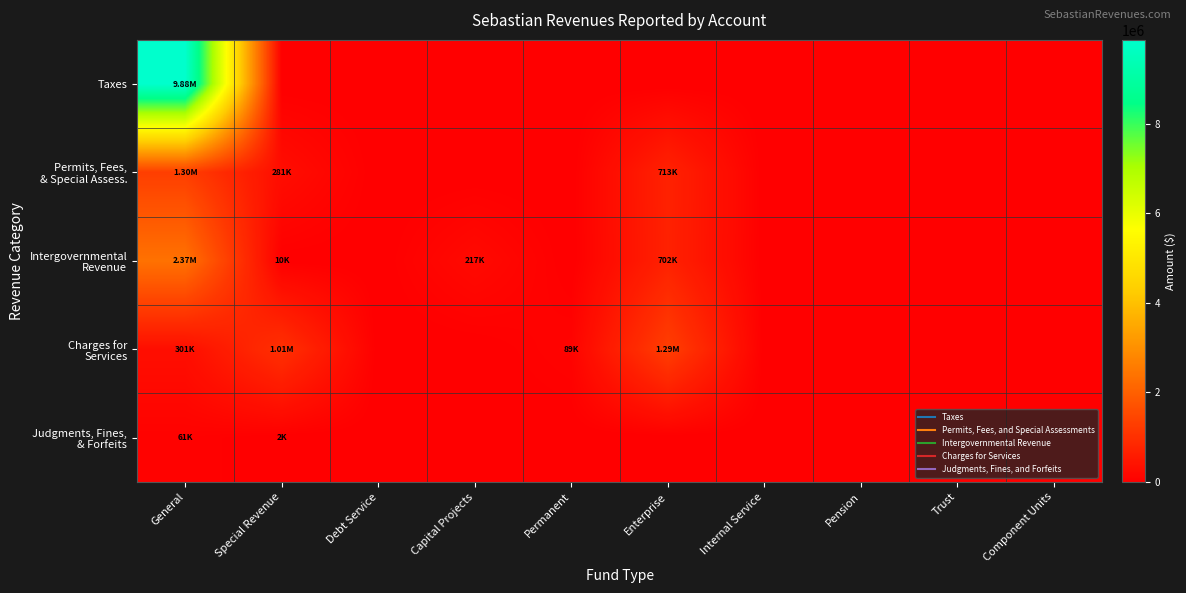

At which category is the sum across all series the highest?

General